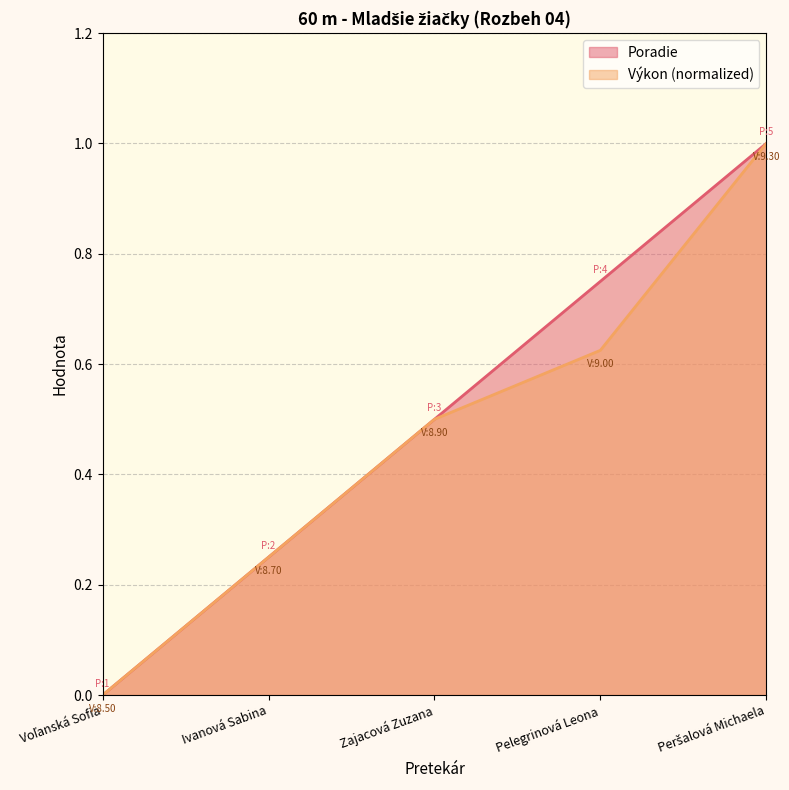

How many series are shown in this chart?

2